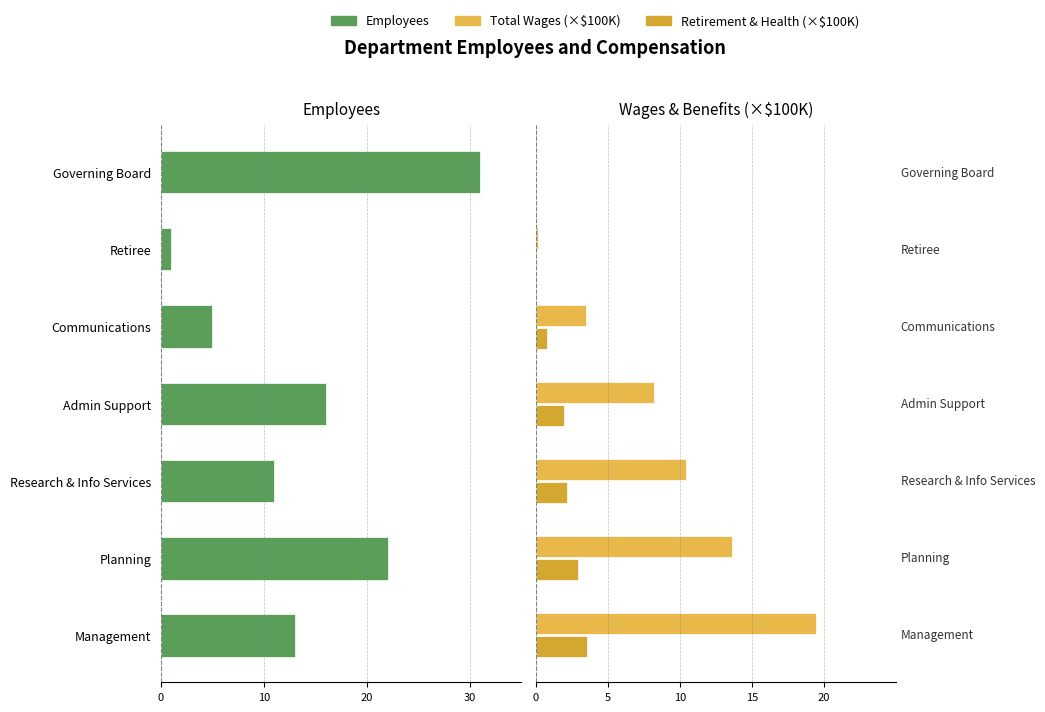

What position from the right is 10?

5